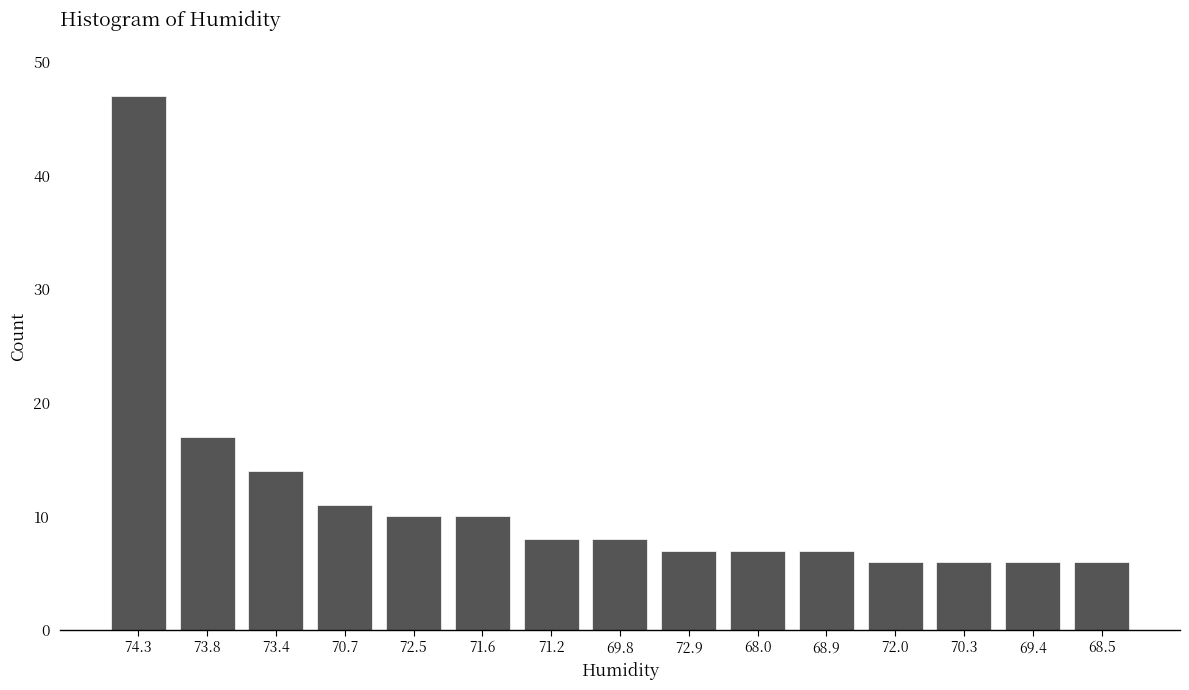

Reading left to right, what are all the values shown in this chart?

47	17	14	11	10	10	8	8	7	7	7	6	6	6	6